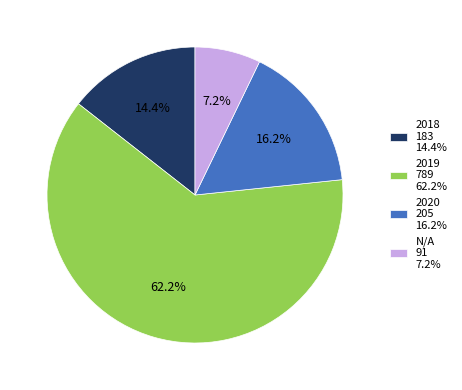

How many segments does this pie chart have?

4